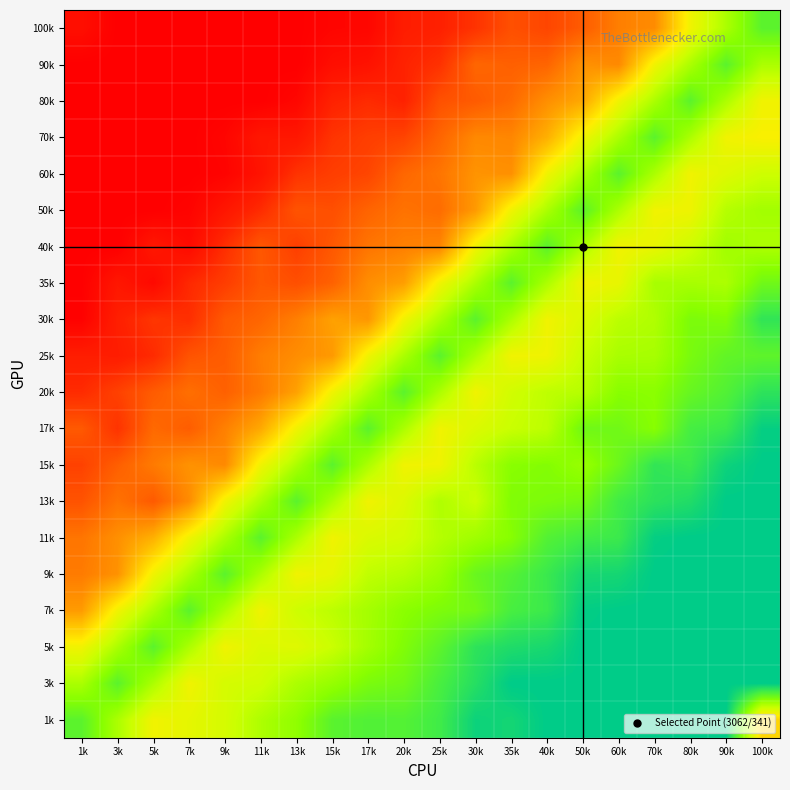

How many data points does each series have?

20